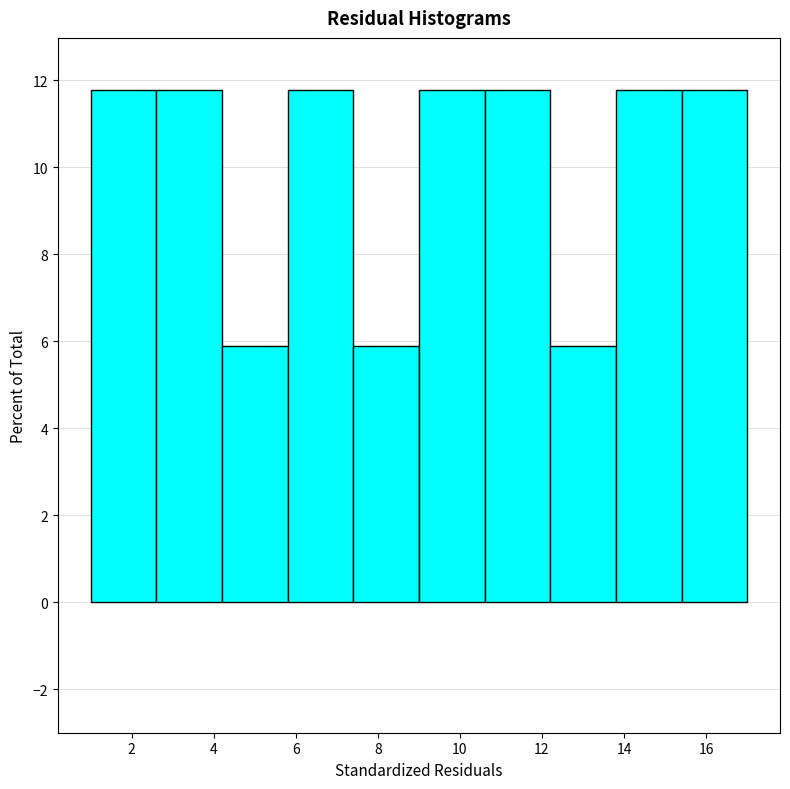

How tall is the bar that spans 12.2 to 13.8 on the x-axis? The values are not printed on the chart, so give them approximately, as read against the axis.

5.8